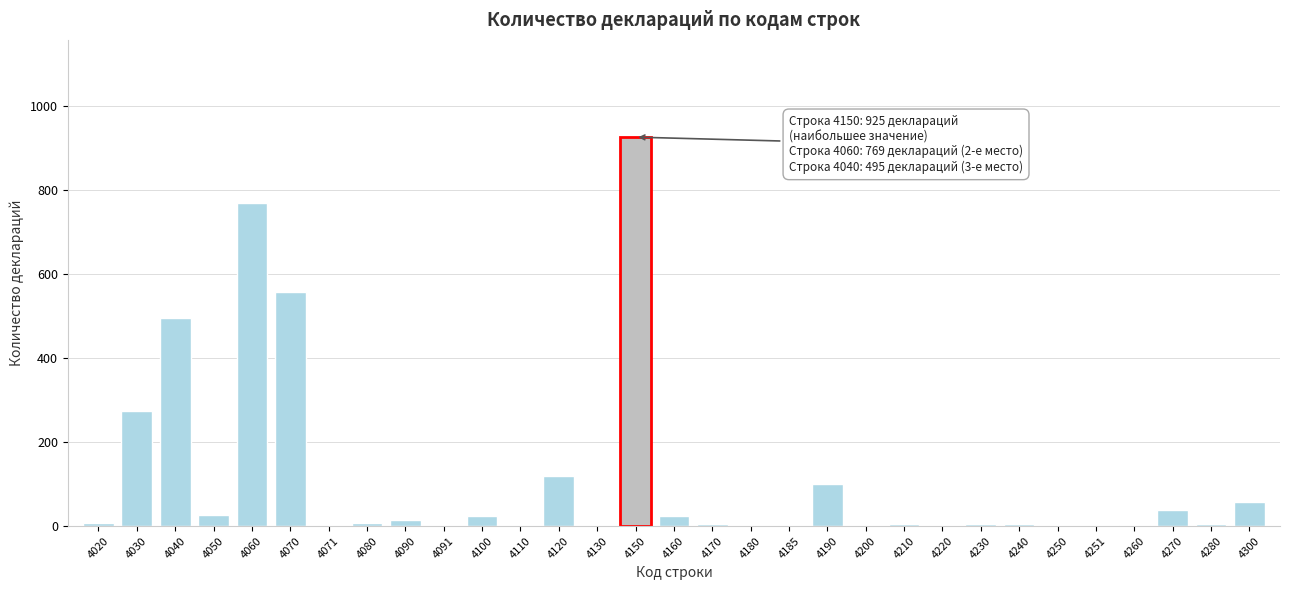

What is the maximum value shown in the chart?

925